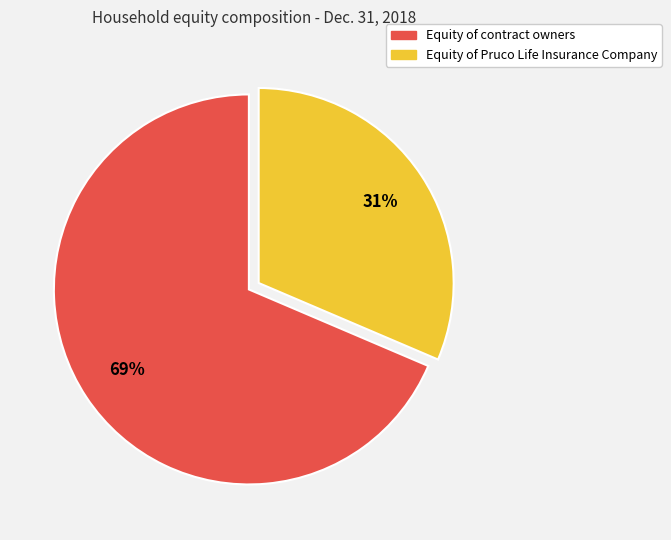

To the nearest percent, what is the average slice percentage?

50%